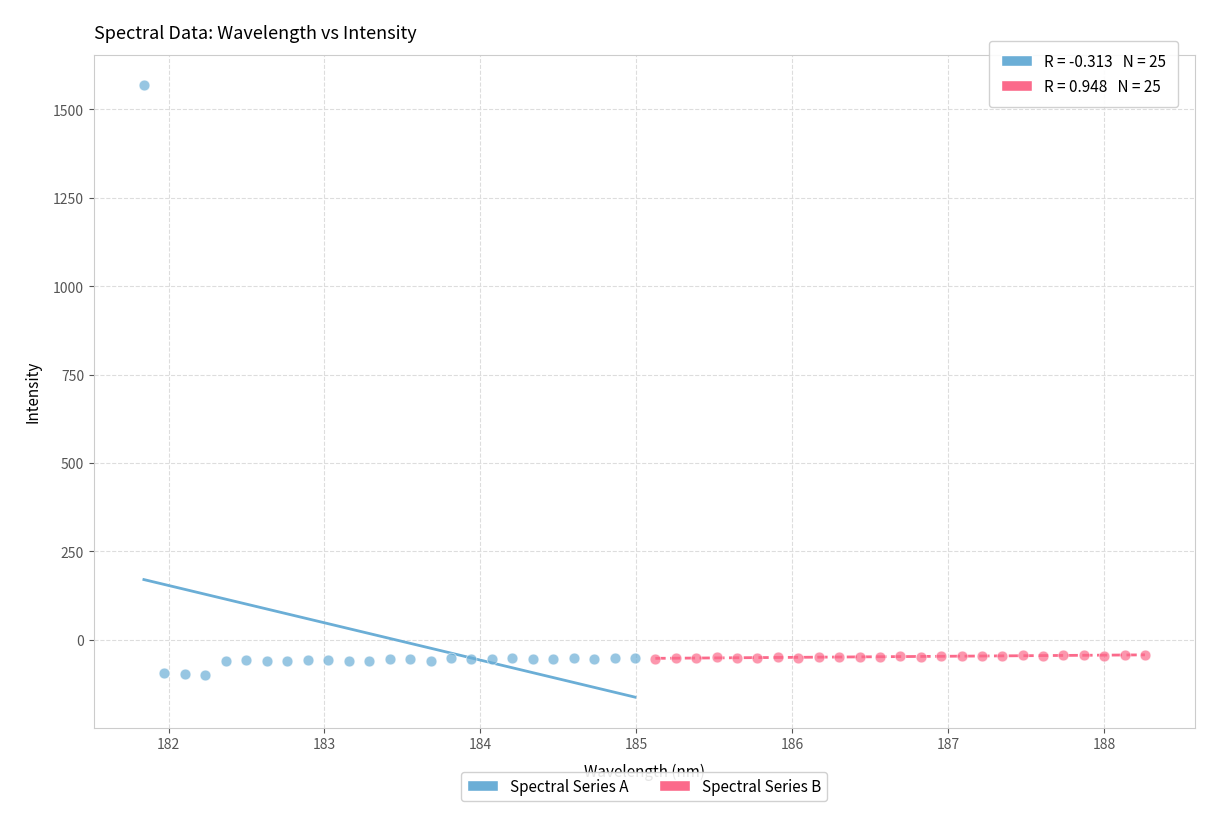

Which series has the largest Y range (max minus min)?

Spectral Series A